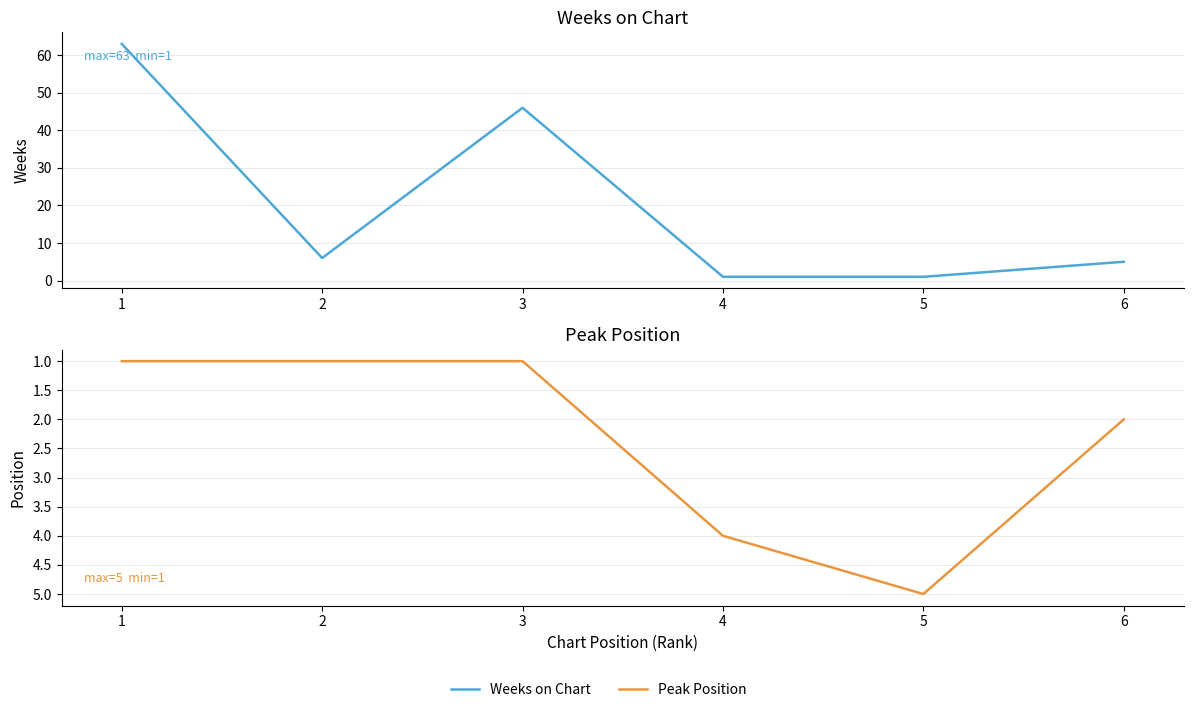

List the labels in order of Weeks on Chart value, smallest first.

4, 5, 6, 2, 3, 1